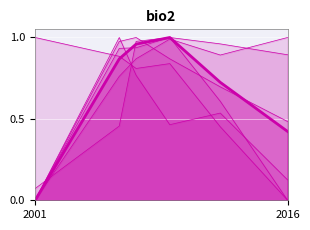

Is the value of CASTEL D'AZZANO at 2001 greater than the value of BUSSOLENGO at 2007?

No